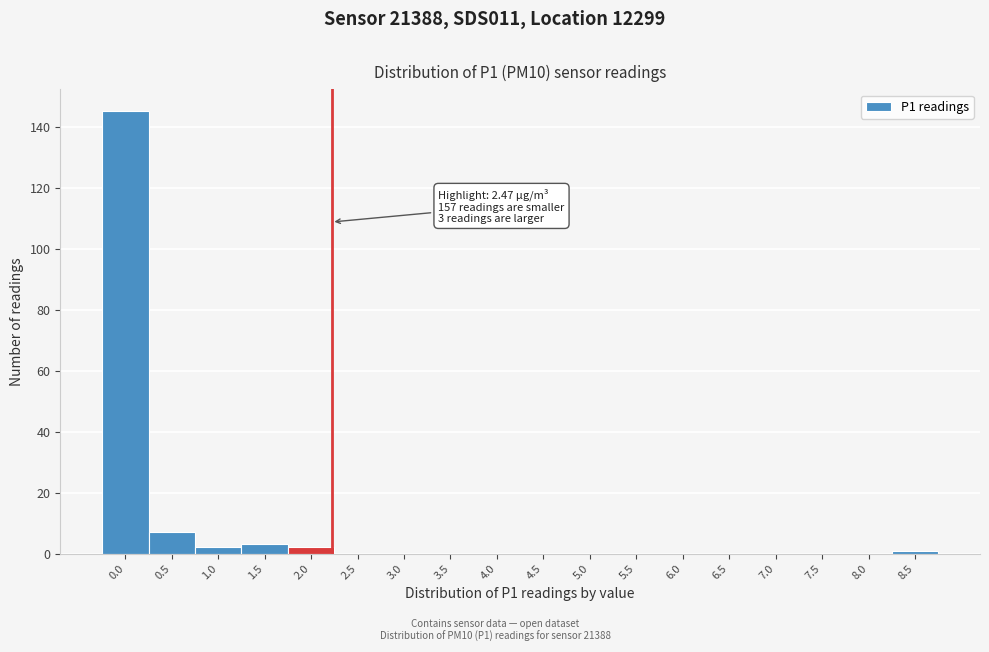

What is the greatest value displayed?

145